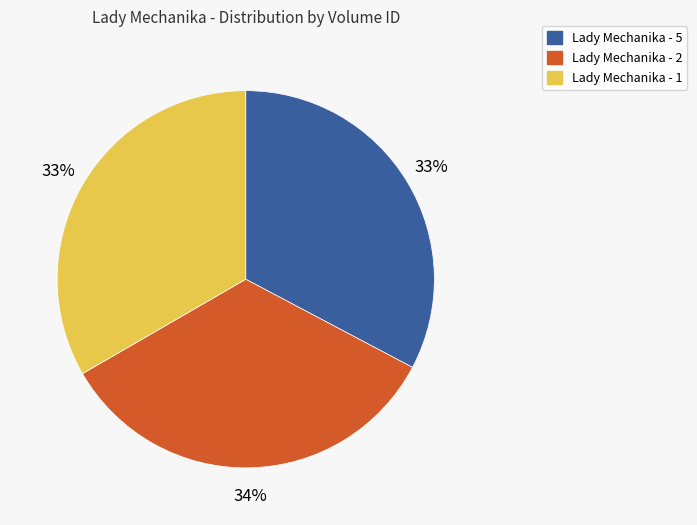

To the nearest percent, what is the average slice percentage?

33%